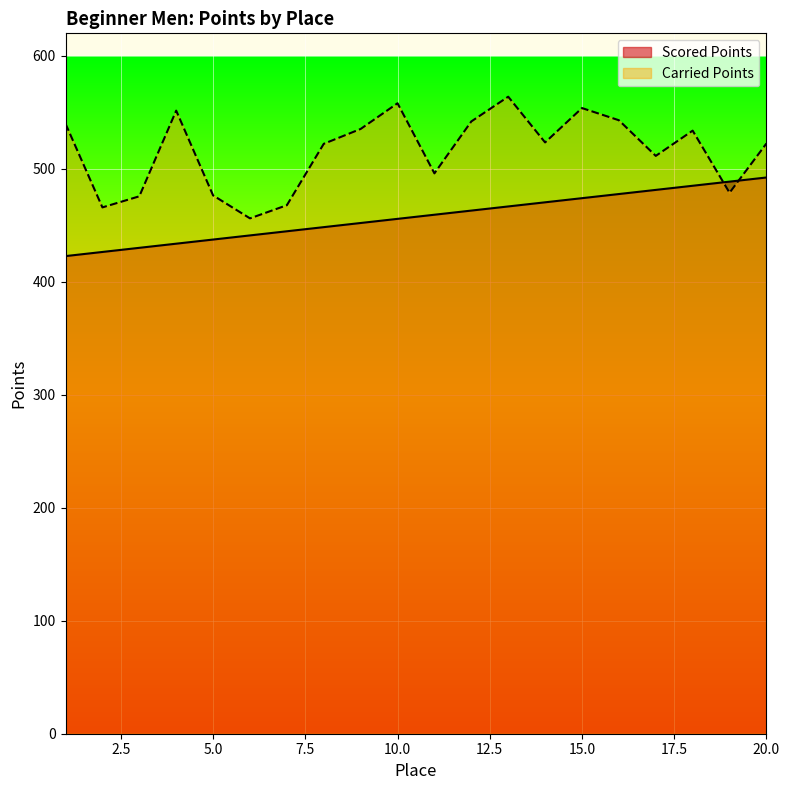

How many intersections are there between Scored Points and Carried Points?

2